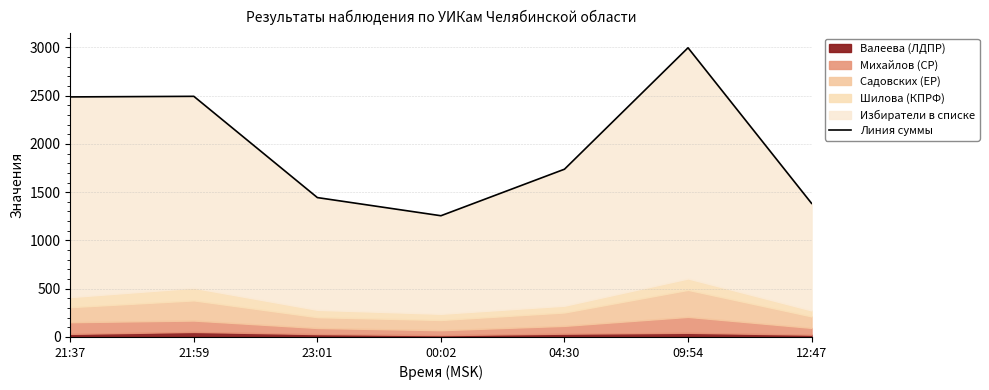

Reading left to right, transcribe all the data shown in this chart.

21:37=2487	21:59=2493	23:01=1444	00:02=1256	04:30=1738	09:54=2996	12:47=1384